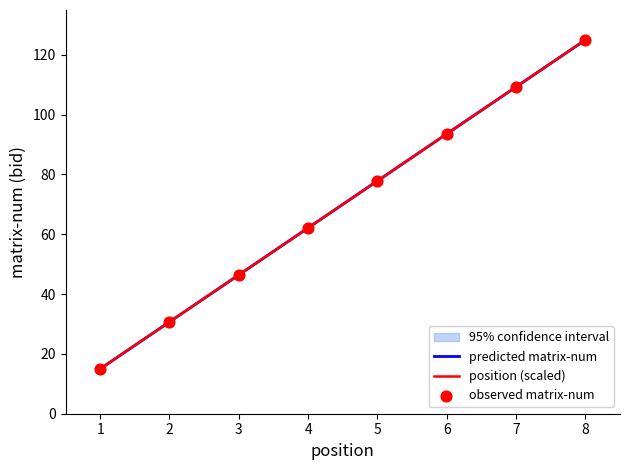

At how many categories does at least one series exceed 79?

3